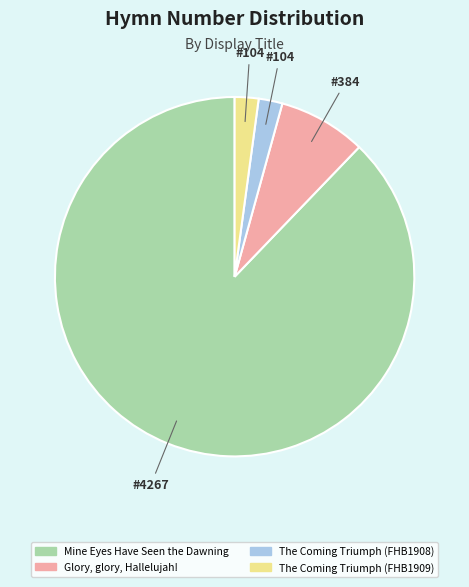

Between Mine Eyes Have Seen the Dawning and The Coming Triumph (FHB1909), which is larger?

Mine Eyes Have Seen the Dawning